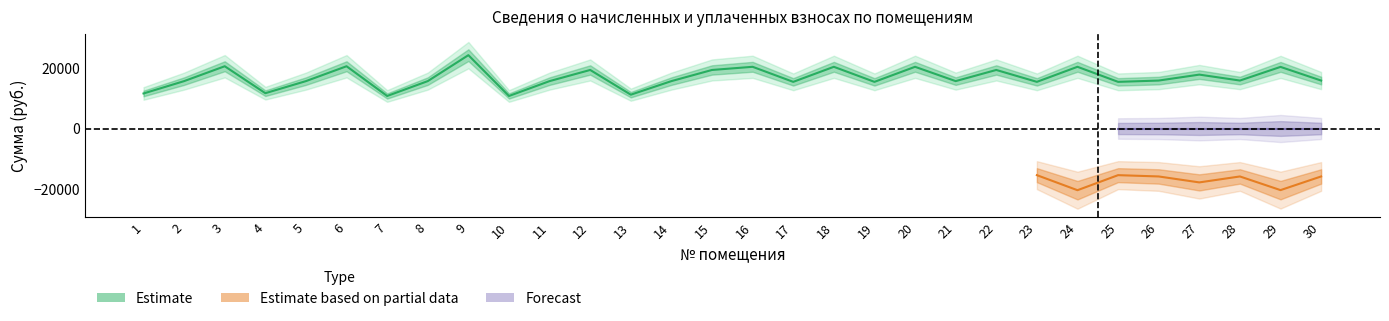

What is the difference between the задолженность values at 30 and 13?

4700.4